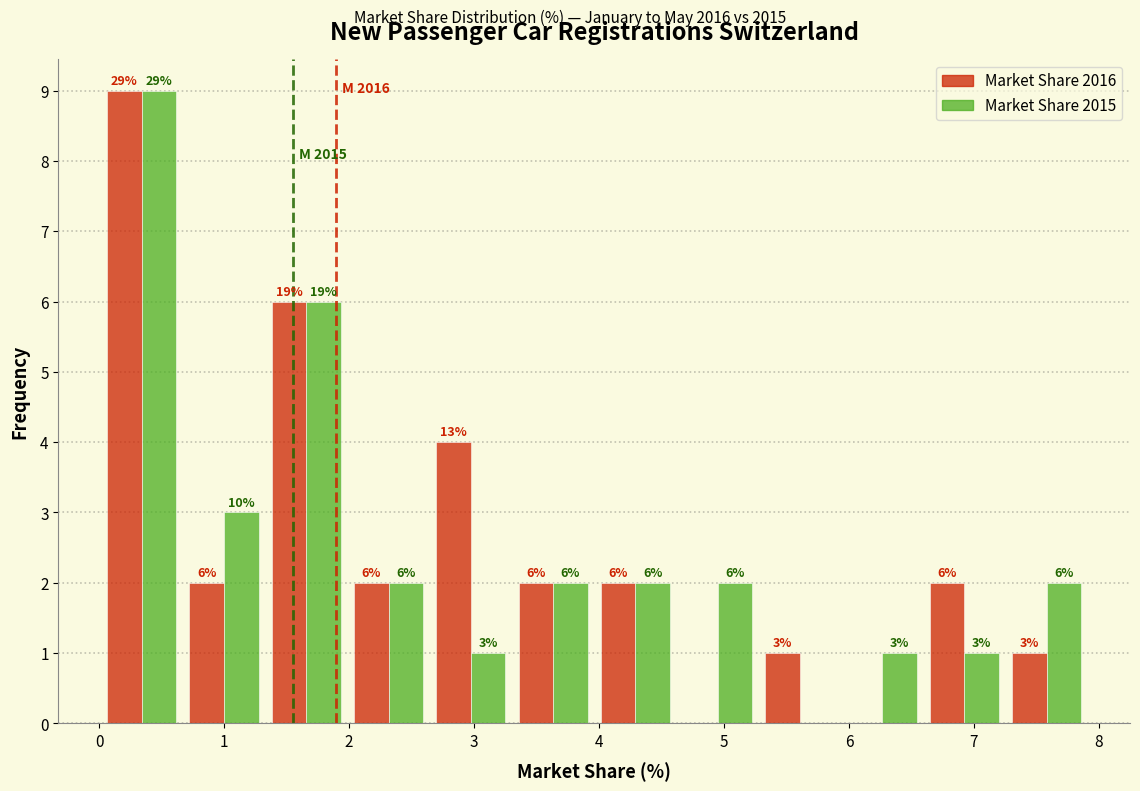

In the Market Share 2016 series, which range on the x-axis has the tallest bar?

0.0 to 0.7